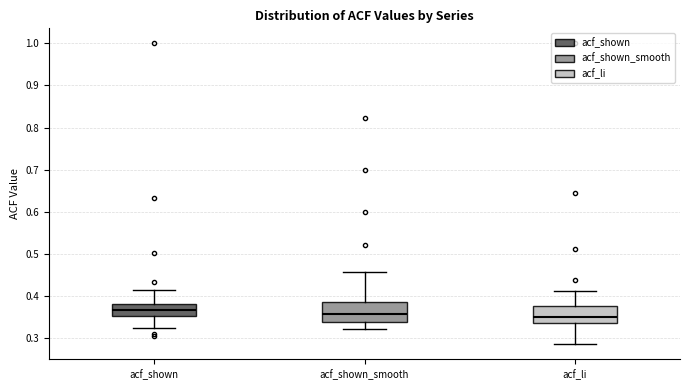

Where does the median line of the box for acf_li sit on the y-axis? The values are not printed on the chart, so give them approximately, as read against the axis.

0.35